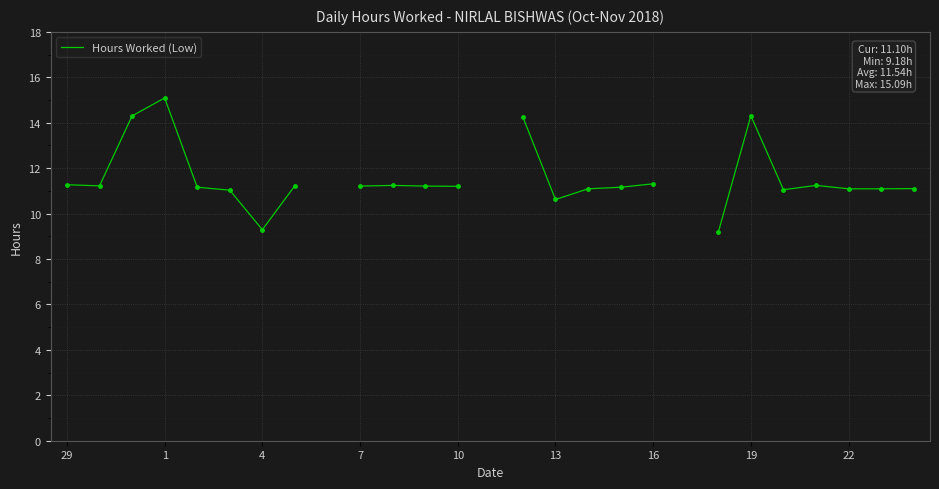

What is the difference between the maximum and minimum values?

5.9